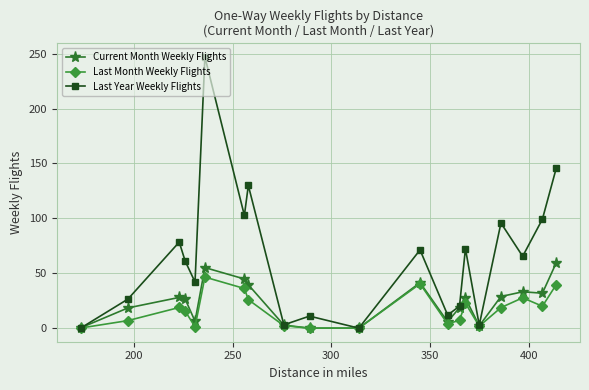

What is the highest value of the Last Month Weekly Flights series?

46.5